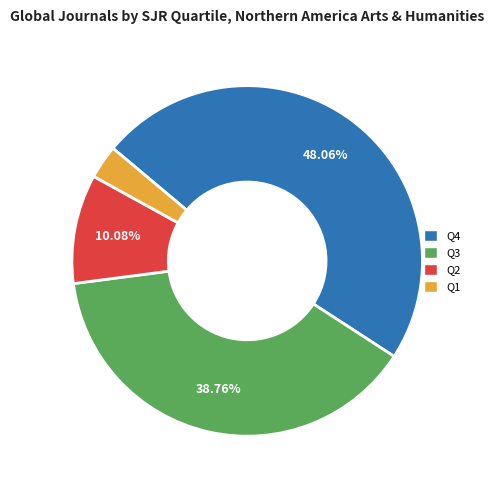

Is Q4 the majority of the pie?

No